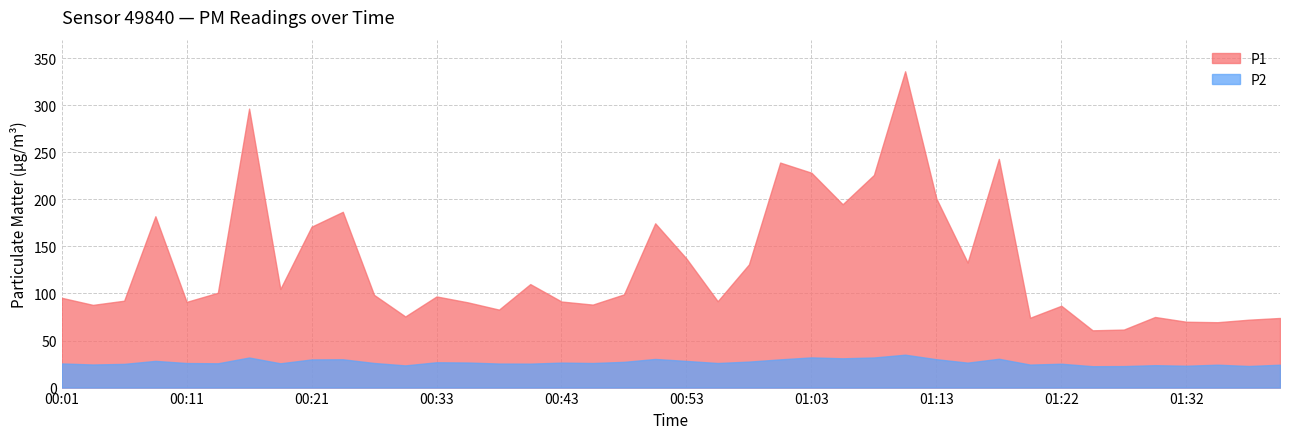

Read the P2 value at 00:48.

27.3